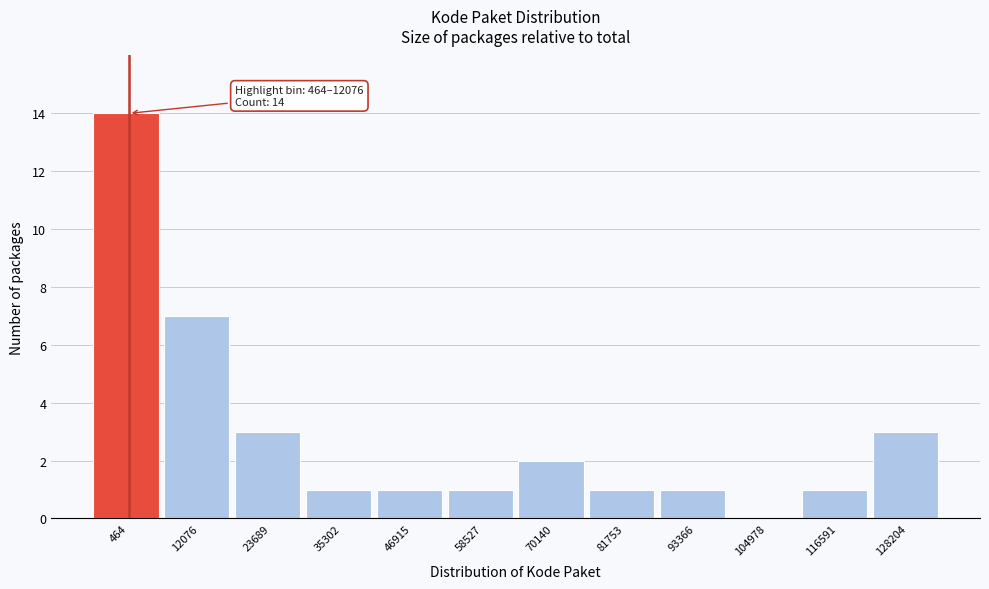

Reading left to right, what are all the values shown in this chart?

464=14	12076=7	23689=3	35302=1	46915=1	58527=1	70140=2	81753=1	93366=1	104978=0	116591=1	128204=3